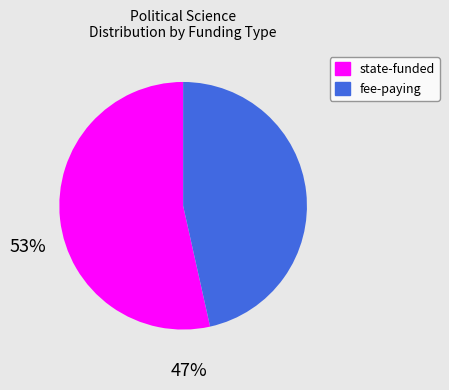

Combined, do fee-paying and state-funded account for over 50%?

Yes